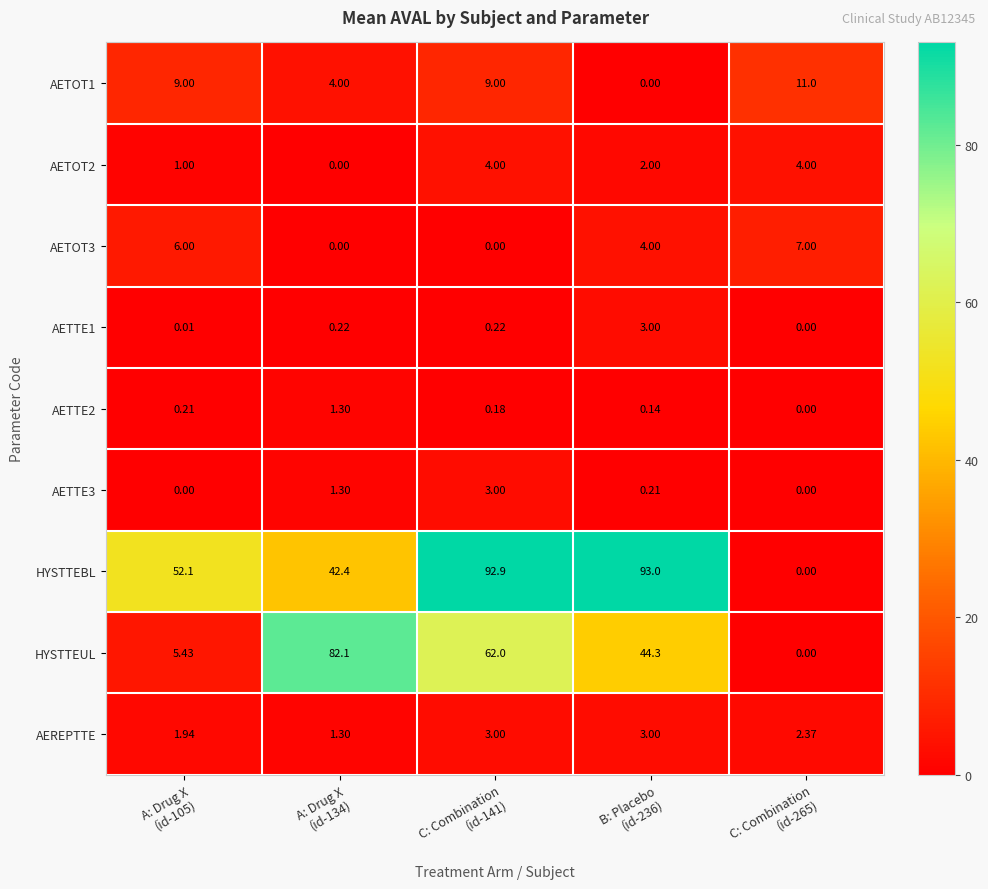

Which series has the largest total across all categories?

HYSTTEBL